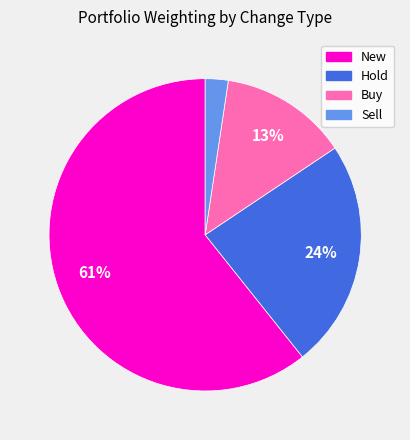

What is the smallest slice in the pie chart?

Sell